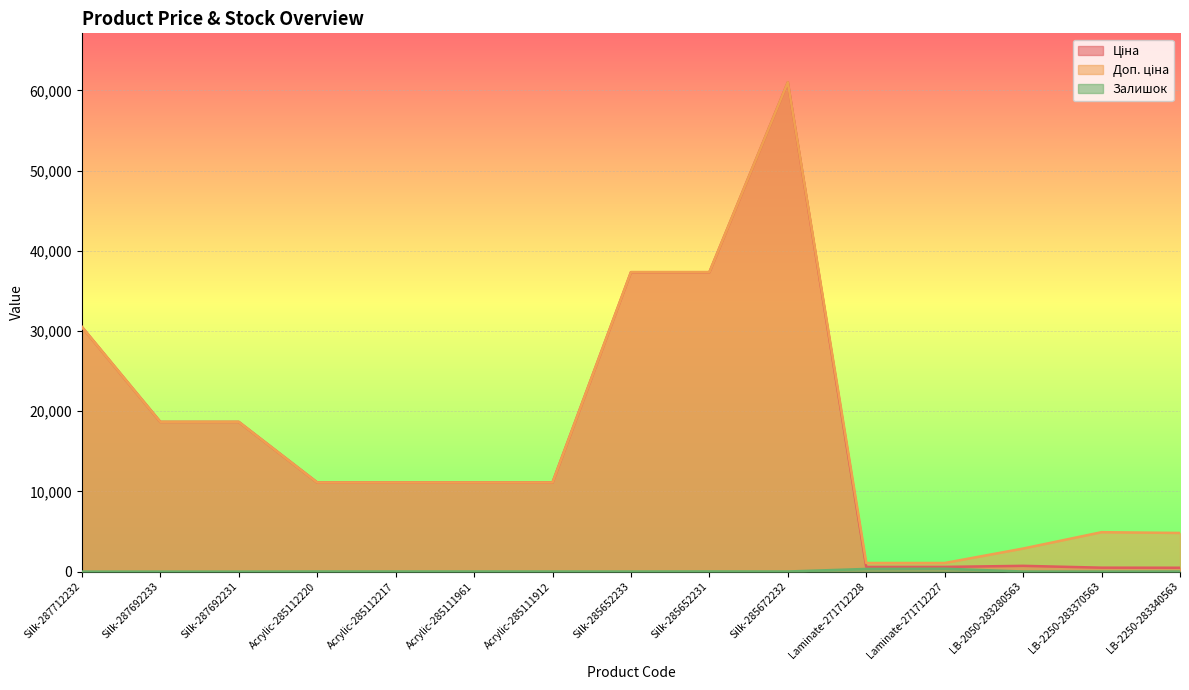

At LB-2050-283280563, list the series in order from largest to smallest.

Доп. ціна, Ціна, Залишок